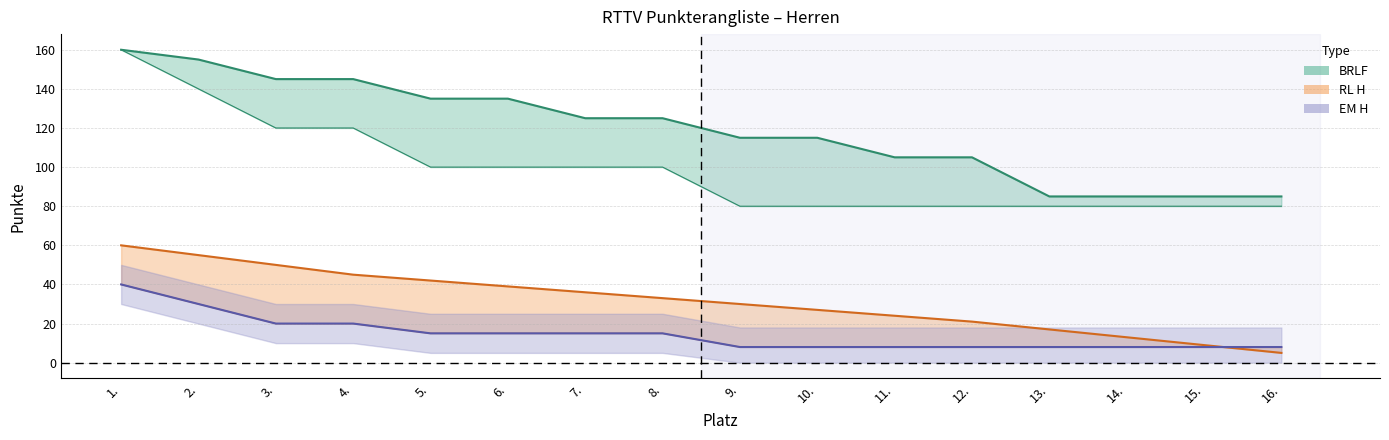

What is the sum of all BRLF values?

1905